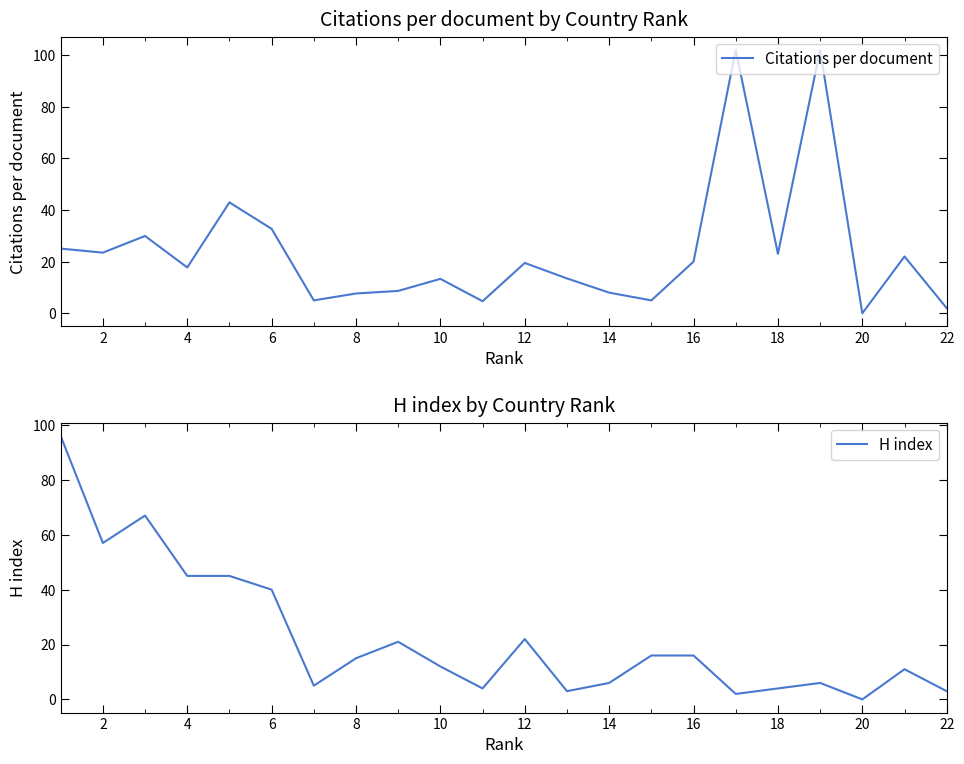

True or false: Citations per document has a value of 8.3 at 12.

False